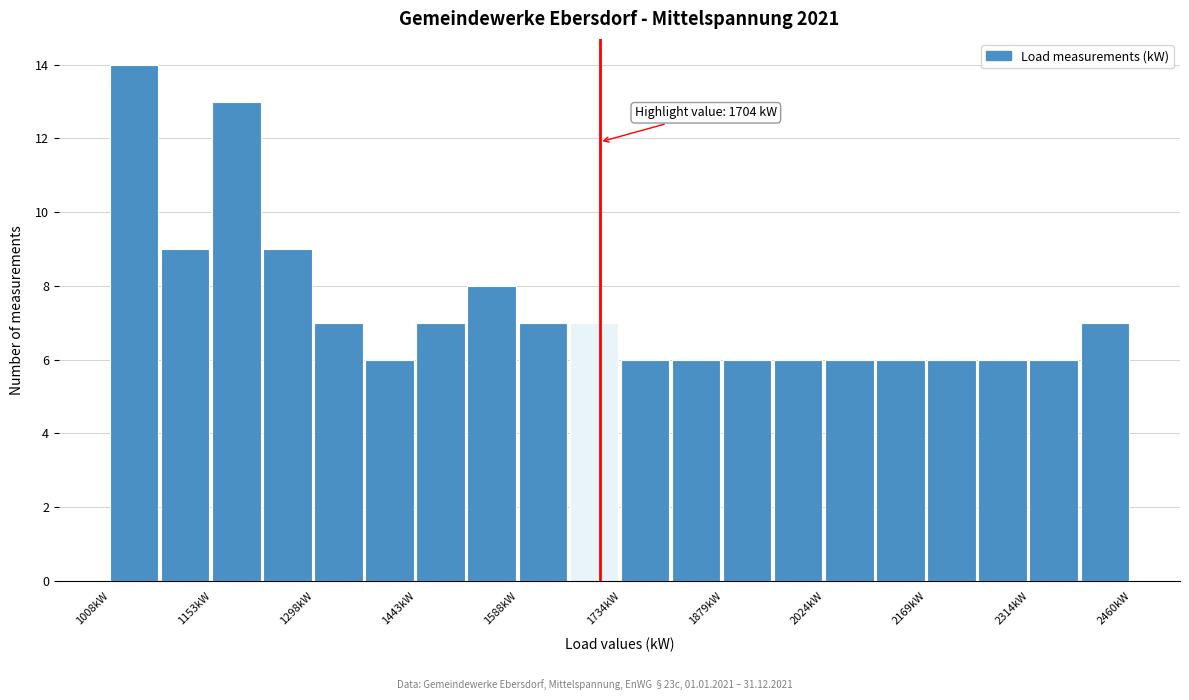

Around what value on the x-axis is the tallest bar? Give the approximate position of its centre, as read against the axis.

1040